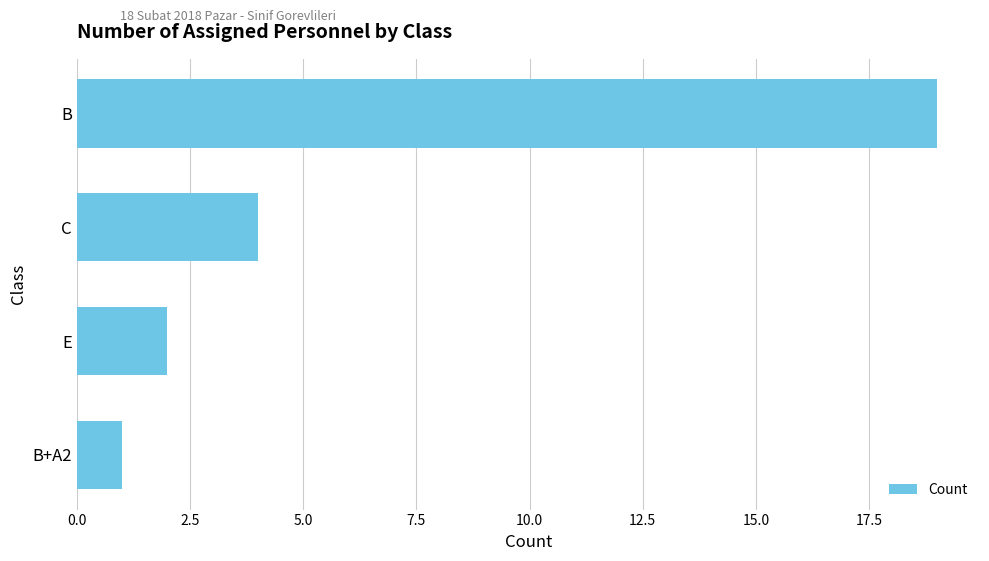

The chart shows a value of 30 at B. True or false?

False